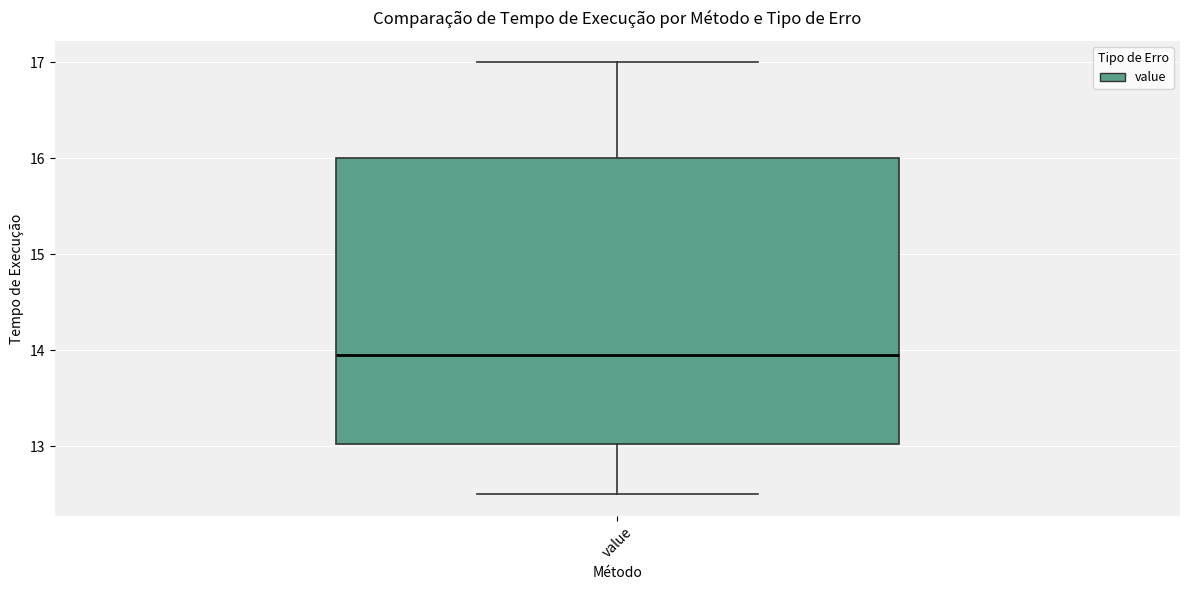

Where is the lower edge of the box for value on the y-axis? The values are not printed on the chart, so give them approximately, as read against the axis.

13.0